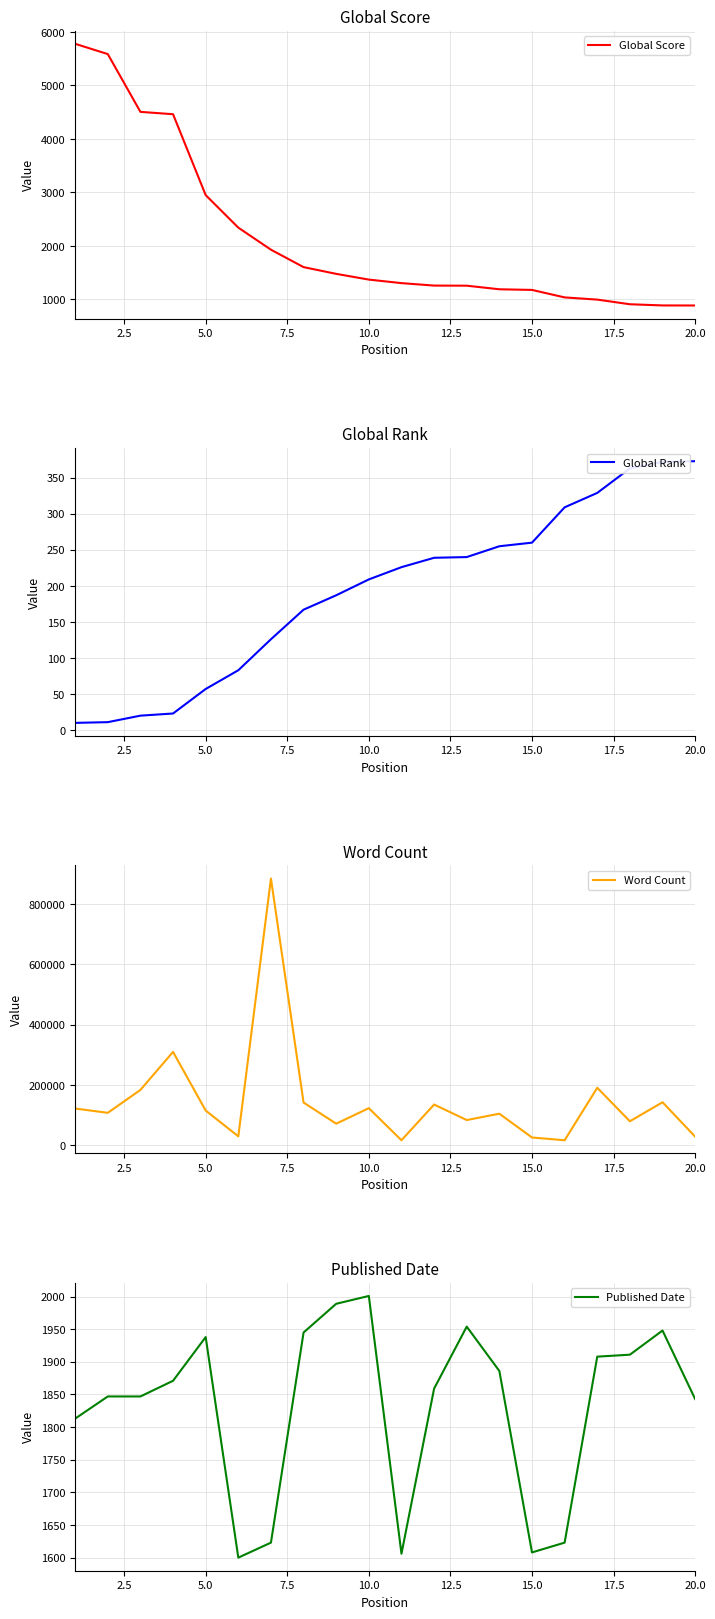

Is it true that Global Rank equals 307 at 10.0?

False